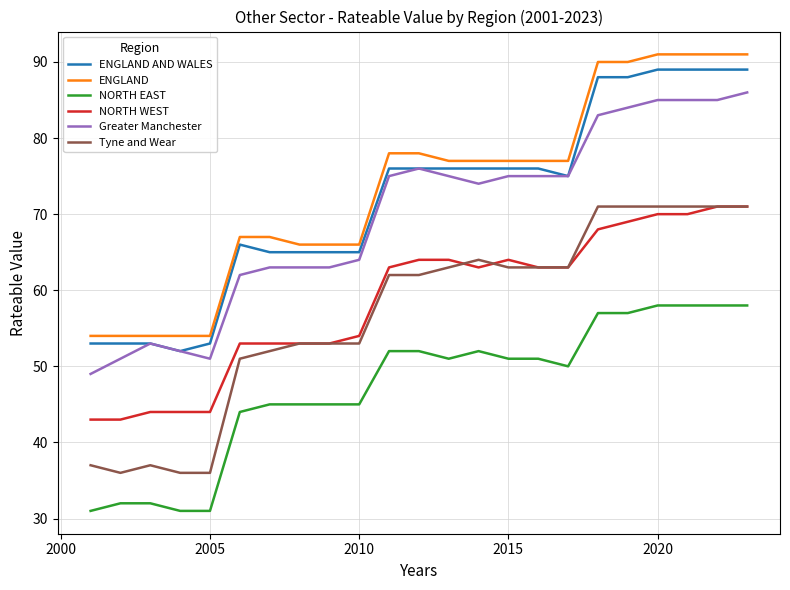

True or false: NORTH EAST and NORTH WEST cross at least once.

False